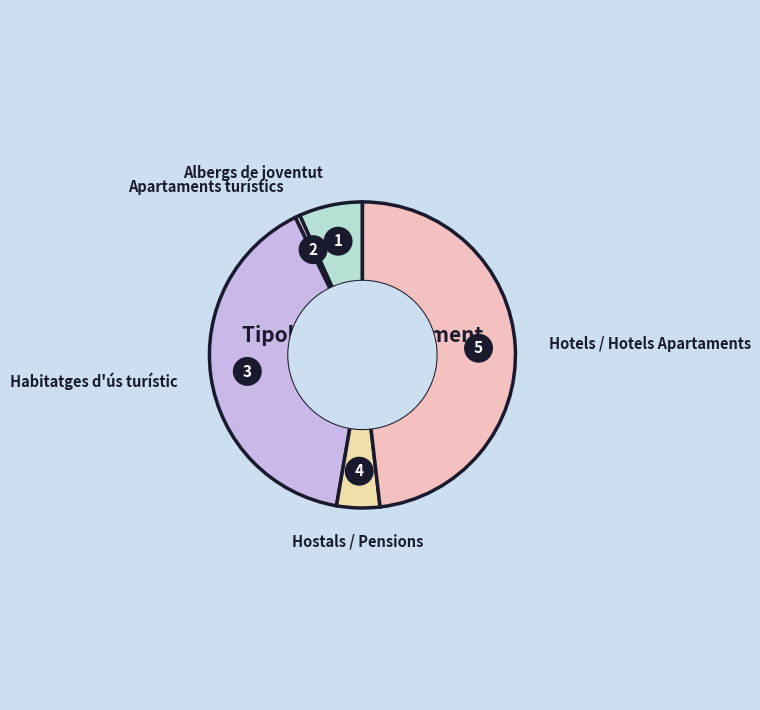

Which category has the smallest portion of the pie?

Apartaments turístics